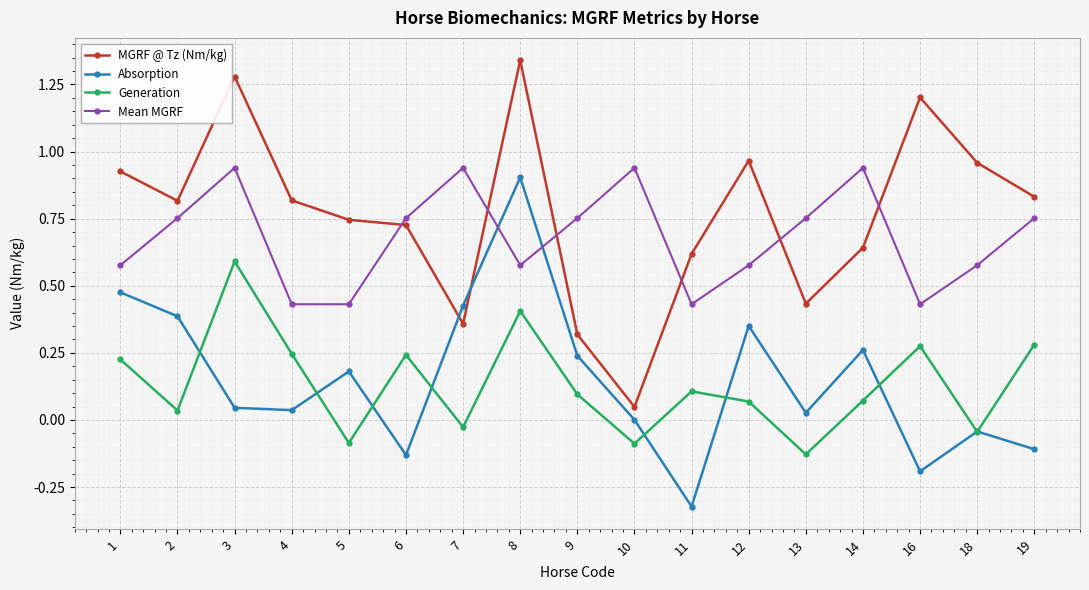

How many data points in Generation are less than 0?

5